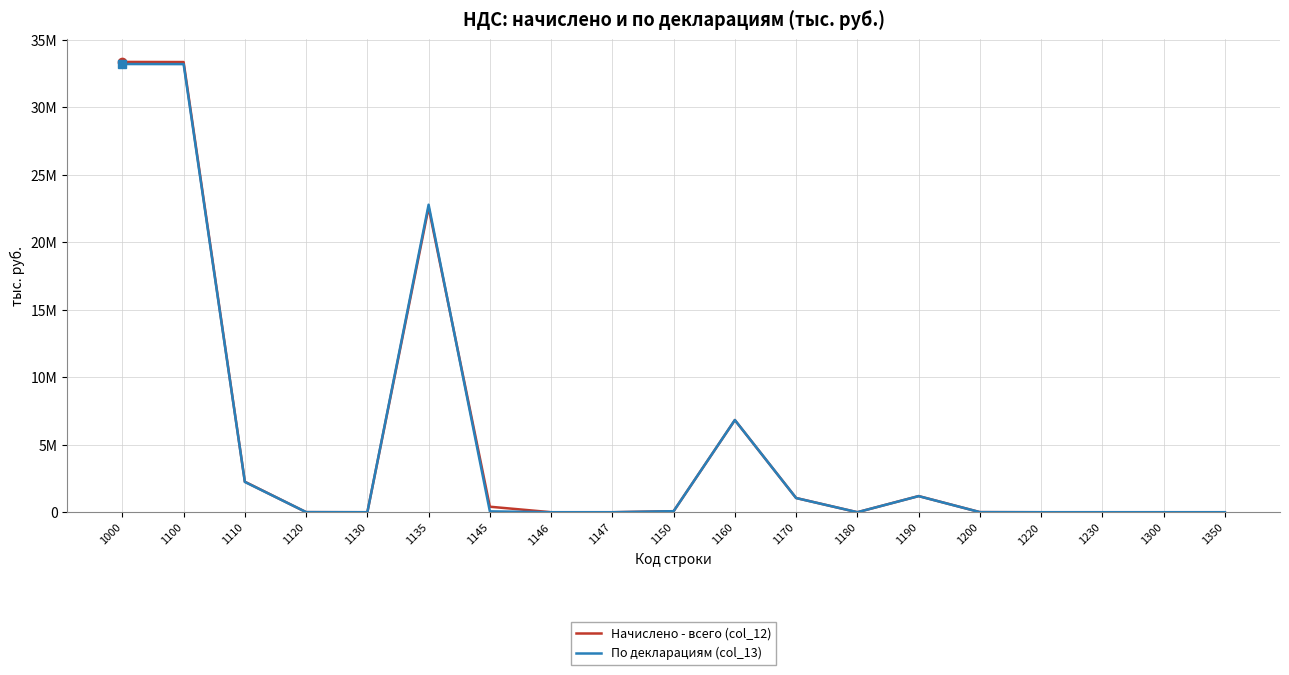

Is this an area chart (filled region under the line)?

No